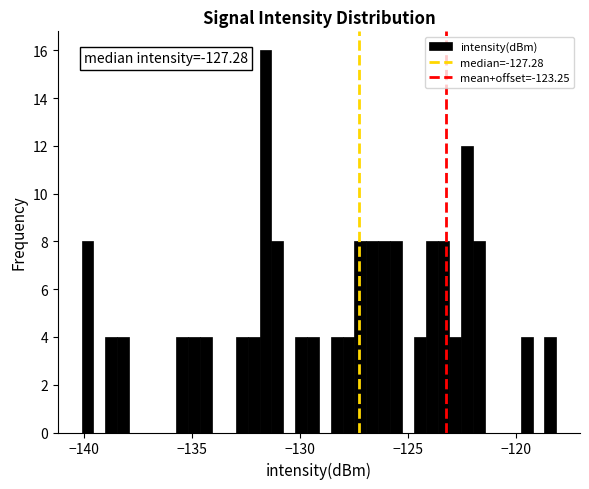

Read against the x-axis, roughly where is the centre of the tallest bar?

-131.5